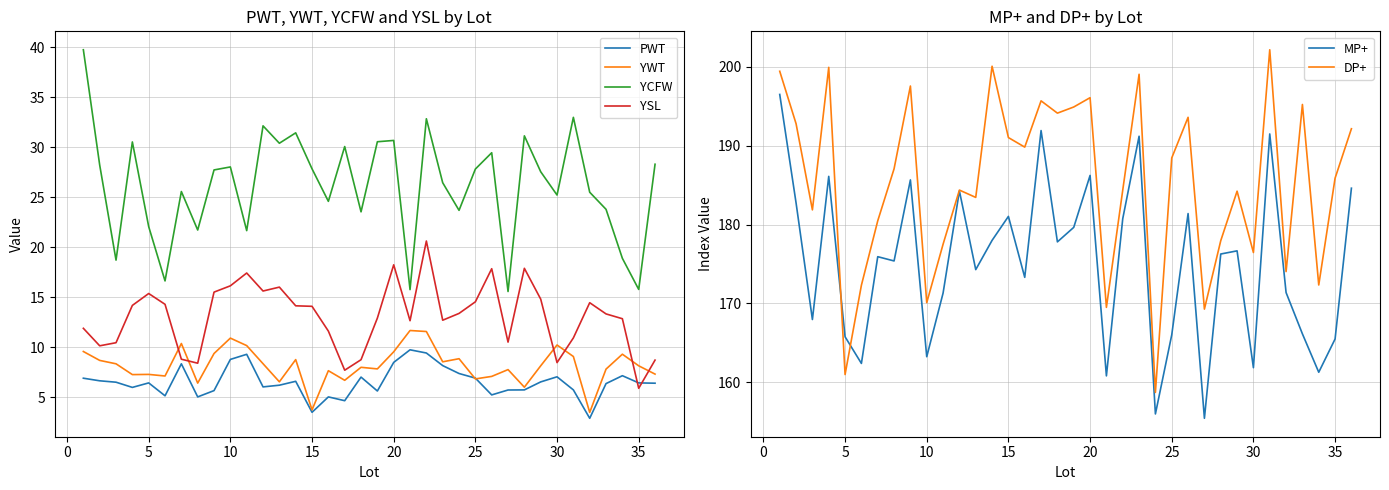

True or false: YSL has a value of 7.6 at 25.

False